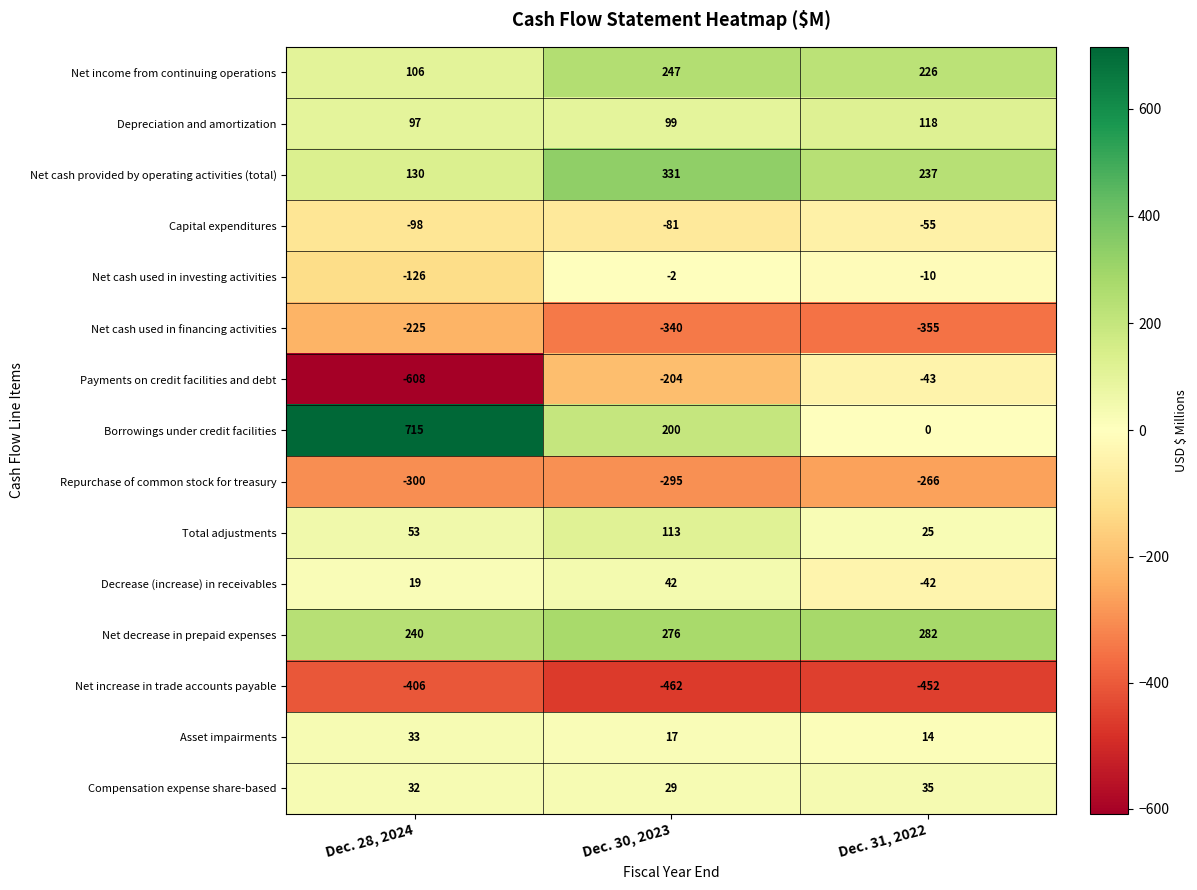

Count the number of categories in the chart.

3